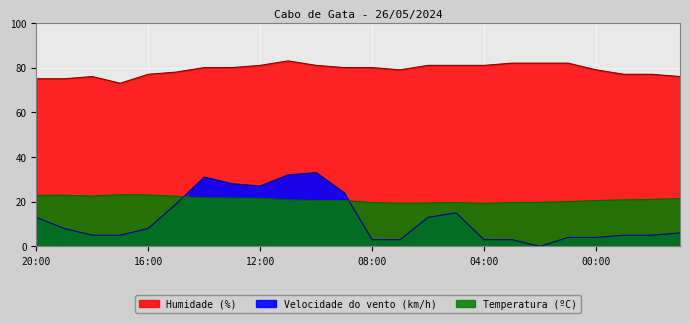

The value of Velocidade do vento (km/h) at 10:00 is 33.0. True or false?

True